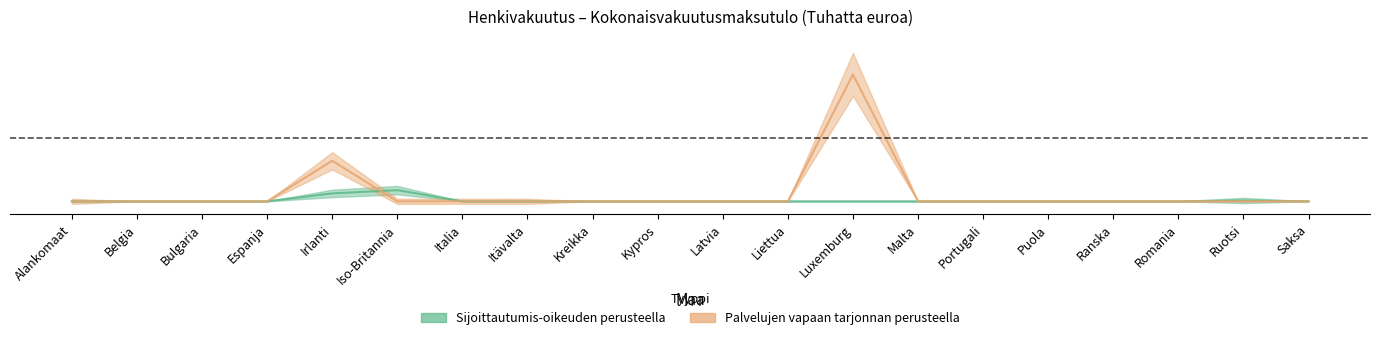

Reading left to right, list all the values displayed in this chart.

Sijoittautumis-oikeuden perusteella: 0.0	0.0	0.0	0.0	0.1	0.1	0.0	0.0	0.0	0.0	0.0	0.0	0.0	0.0	0.0	0.0	0.0	0.0	0.0	0.0
Palvelujen vapaan tarjonnan perusteella: 0.0	0.0	0.0	0.0	0.3	0.0	0.0	0.0	0.0	0.0	0.0	0.0	1.0	0.0	0.0	0.0	0.0	0.0	0.0	0.0